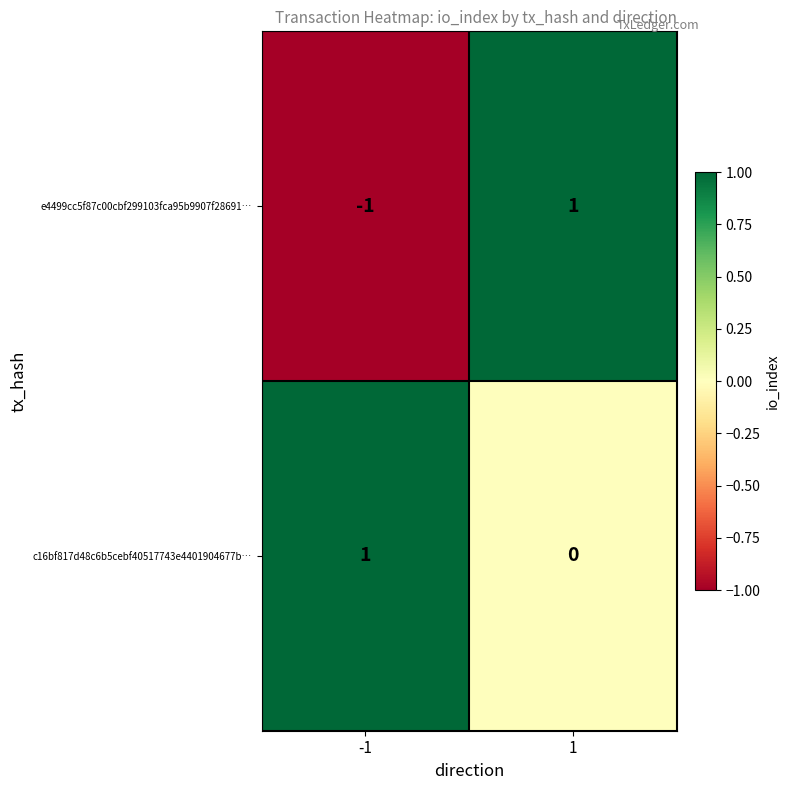

At how many categories does at least one series exceed 0?

2